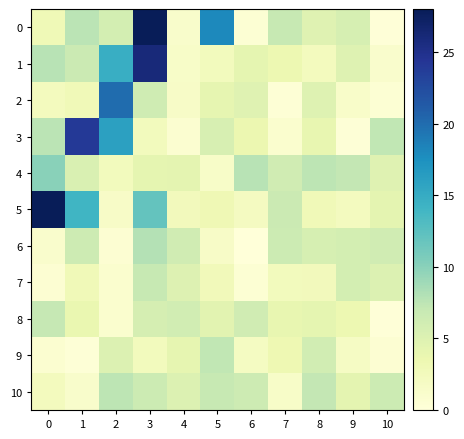

Reading left to right, what are all the values shown in this chart?

0: 0=3.0	1=7.6	2=5.9	3=28.0	4=1.2	5=18.0	6=0.5	7=6.9	8=4.8	9=5.7	10=0.2
1: 0=7.8	1=6.7	2=14.7	3=26.0	4=1.5	5=2.4	6=4.2	7=3.5	8=2.3	9=4.9	10=1.1
2: 0=2.3	1=2.9	2=20.0	3=6.3	4=1.6	5=4.1	6=4.7	7=0.4	8=4.9	9=1.4	10=0.5
3: 0=7.6	1=24.0	2=16.0	3=2.4	4=0.8	5=5.5	6=3.5	7=1.0	8=4.0	9=0.3	10=7.3
4: 0=10.0	1=5.3	2=2.5	3=4.2	4=4.4	5=1.5	6=7.8	7=6.2	8=7.5	9=7.2	10=4.8
5: 0=28.0	1=14.0	2=1.6	3=12.0	4=2.6	5=3.1	6=2.2	7=6.6	8=2.9	9=2.2	10=4.3
6: 0=1.1	1=6.4	2=0.6	3=7.9	4=6.2	5=1.6	6=0.0	7=6.5	8=5.7	9=5.8	10=6.2
7: 0=0.6	1=2.9	2=0.9	3=6.9	4=5.0	5=2.6	6=0.5	7=2.5	8=2.6	9=5.8	10=5.1
8: 0=7.1	1=3.8	2=1.0	3=5.7	4=6.1	5=4.5	6=6.2	7=4.0	8=4.2	9=3.4	10=0.2
9: 0=0.9	1=0.3	2=5.1	3=2.5	4=4.1	5=7.3	6=2.0	7=3.3	8=6.0	9=1.8	10=0.6
10: 0=2.3	1=1.3	2=7.4	3=6.5	4=5.1	5=7.0	6=6.4	7=1.5	8=7.1	9=4.3	10=6.5